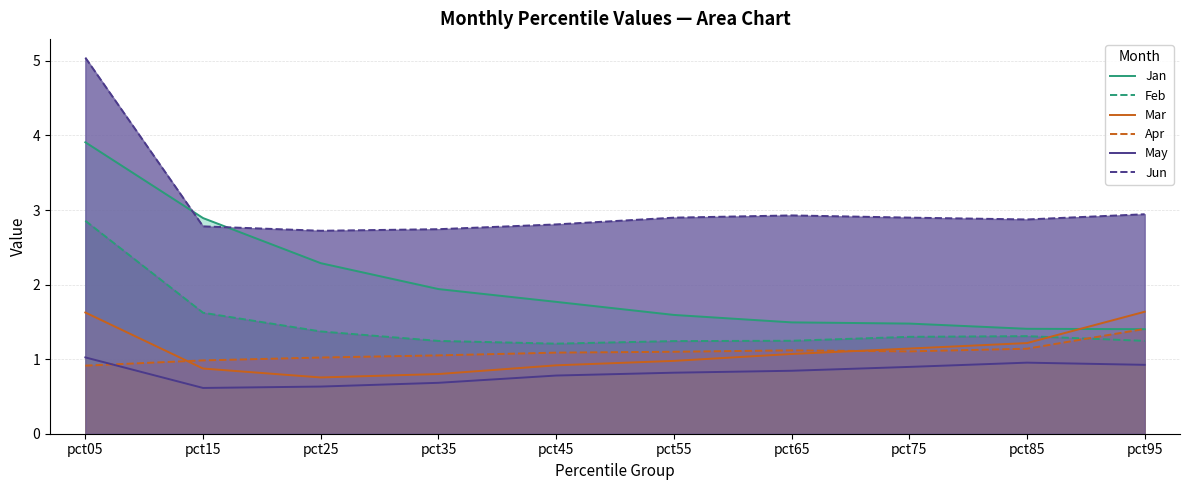

True or false: Mar and May intersect in this chart.

False